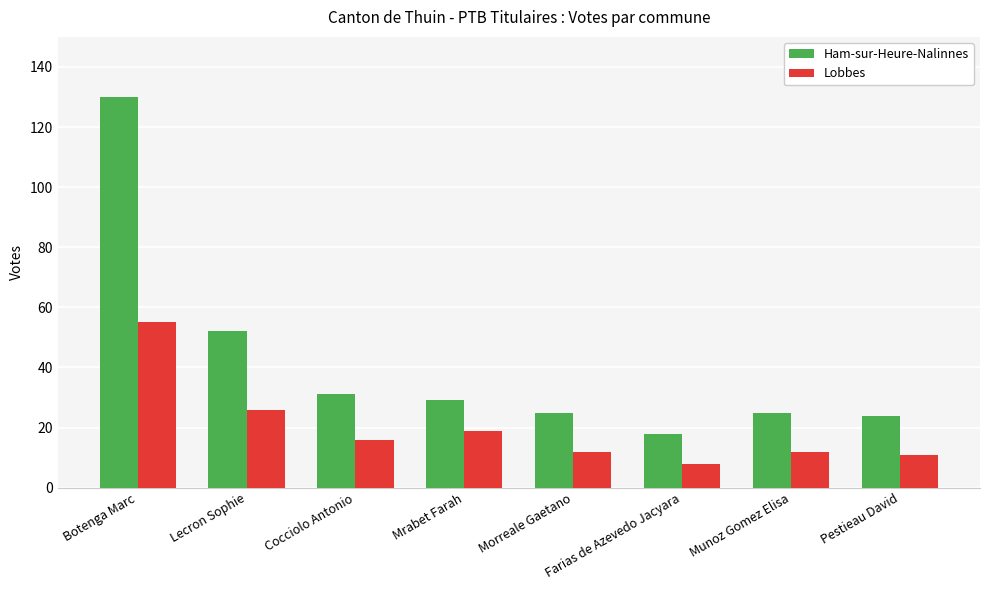

Reading left to right, transcribe all the data shown in this chart.

Ham-sur-Heure-Nalinnes: 130	52	31	29	25	18	25	24
Lobbes: 55	26	16	19	12	8	12	11